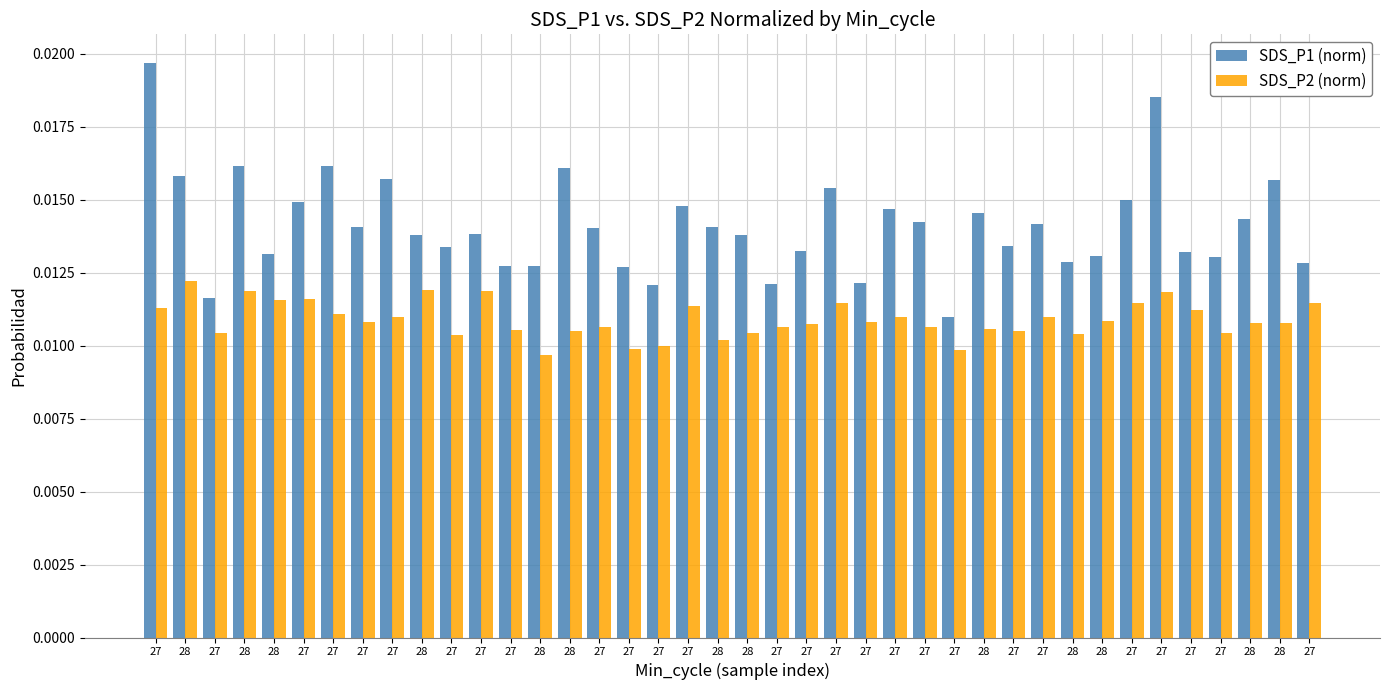

How many categories are shown in the chart?

40